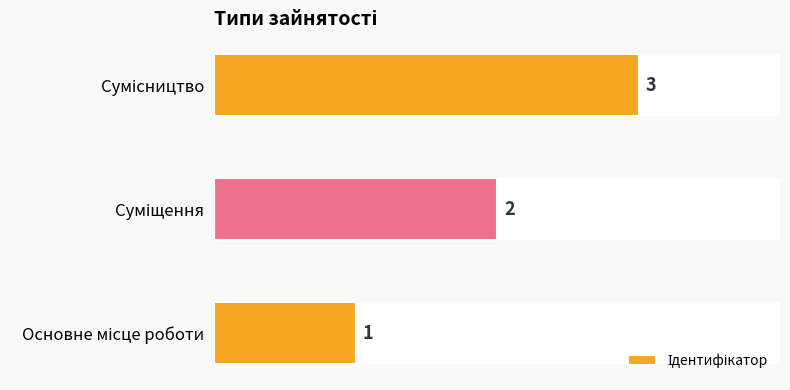

How many values are between 1 and 3?

3